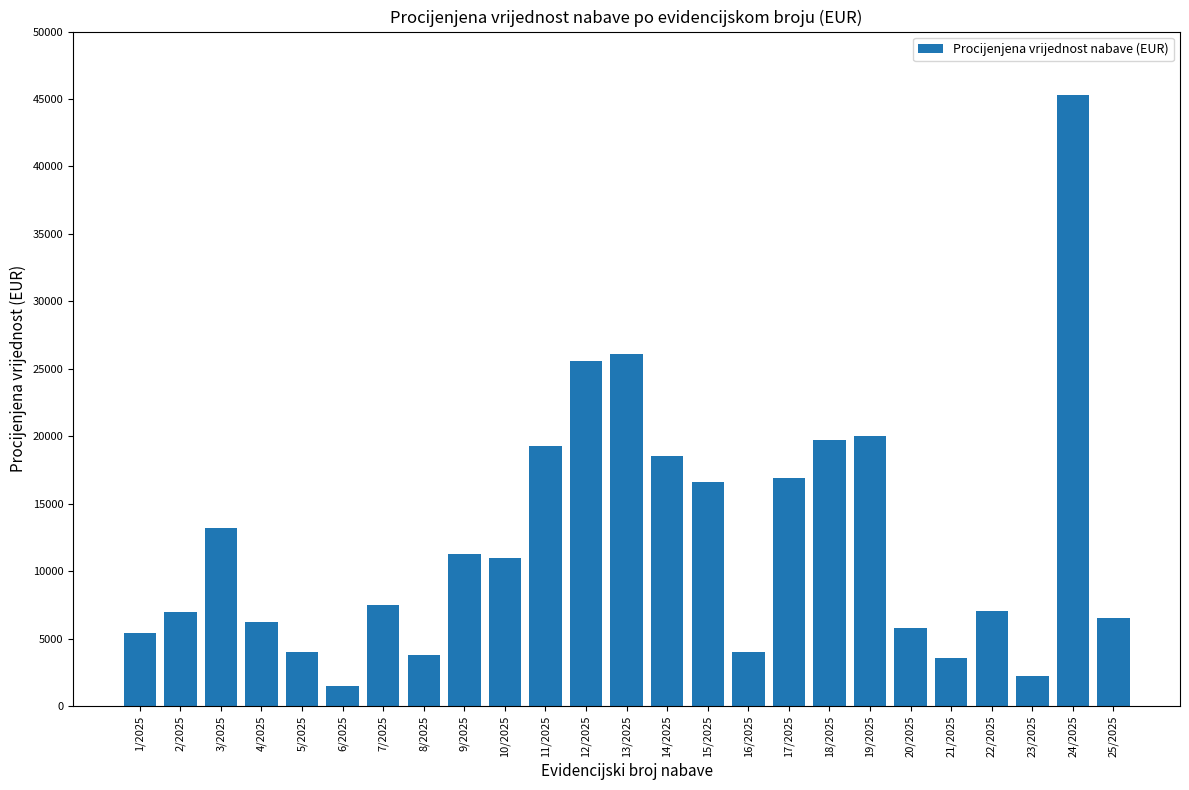

The chart shows a value of 7000.0 at 2/2025. True or false?

True